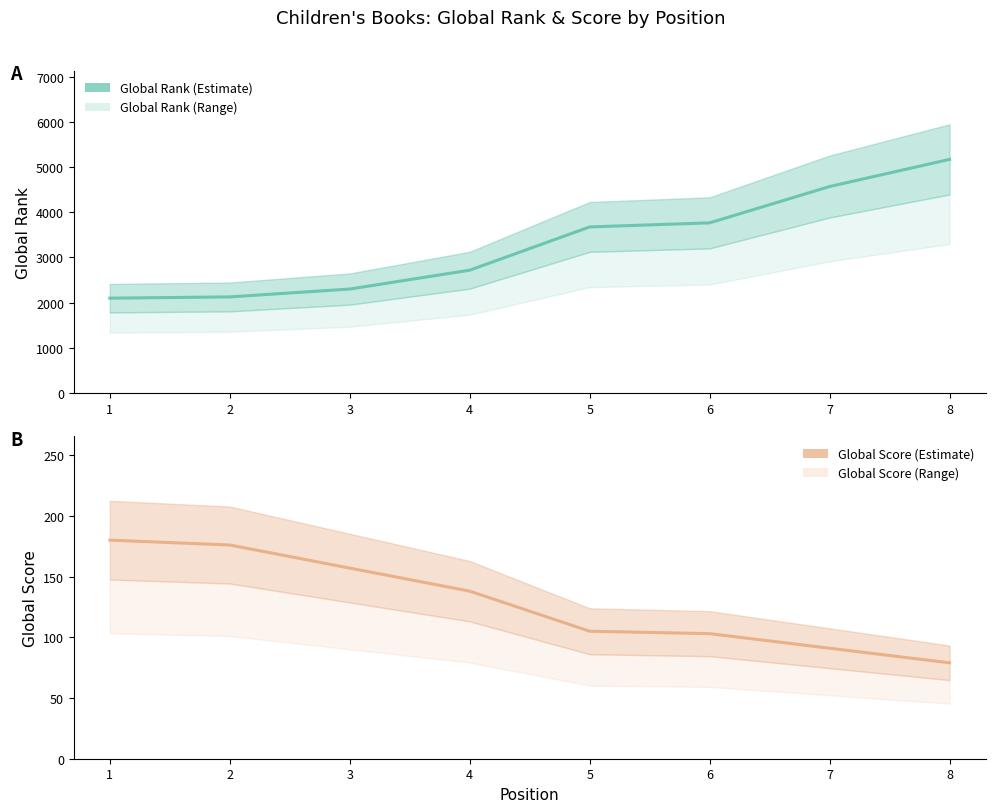

True or false: Global Score has a value of 157 at 3.

True